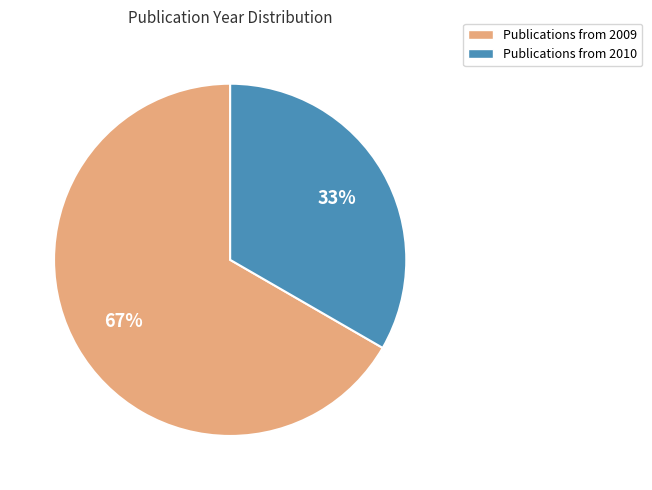

Is there a majority slice in this chart?

Yes